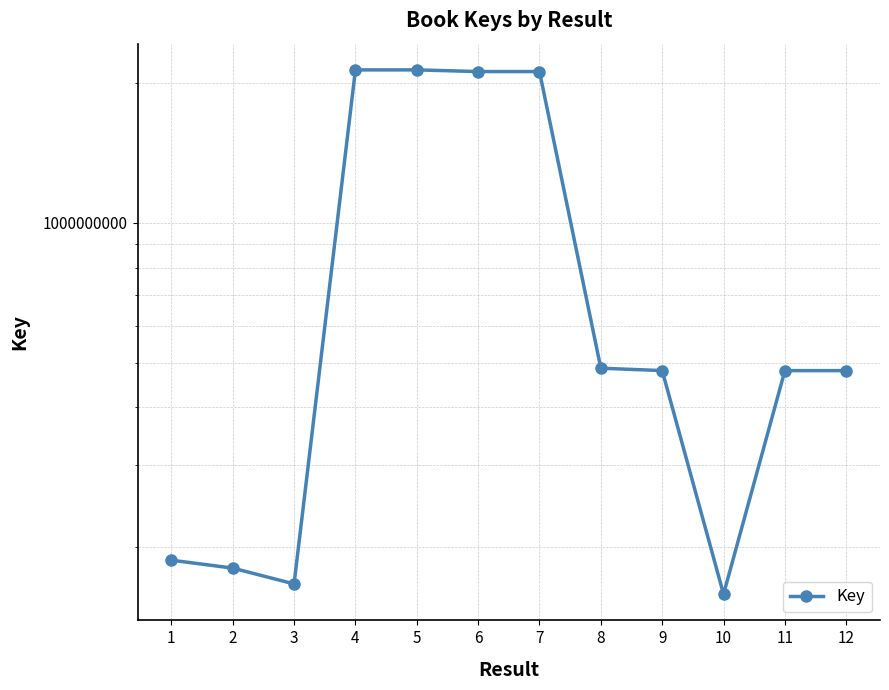

Which has a higher value, 3 or 4?

4